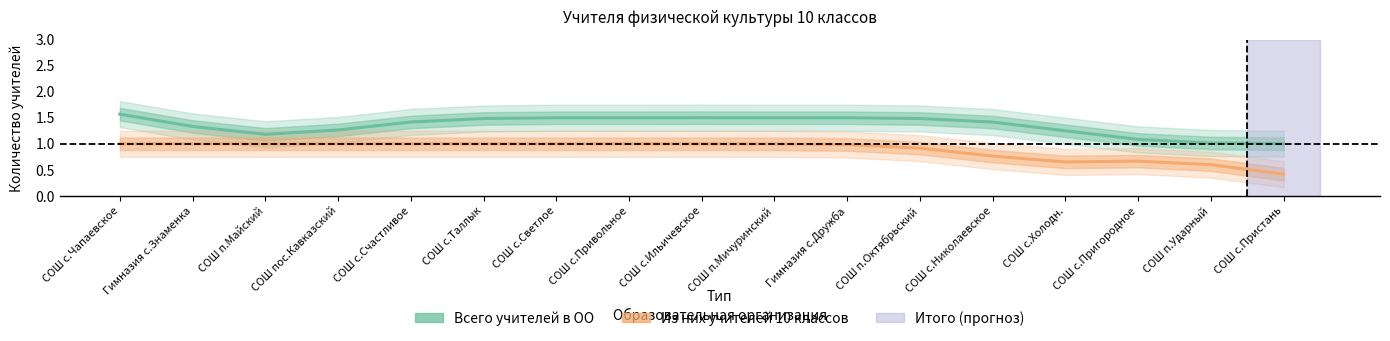

What is the difference between the Из них учителей 10 классов values at Гимназия с.Дружба and СОШ п.Октябрьский?

0.1